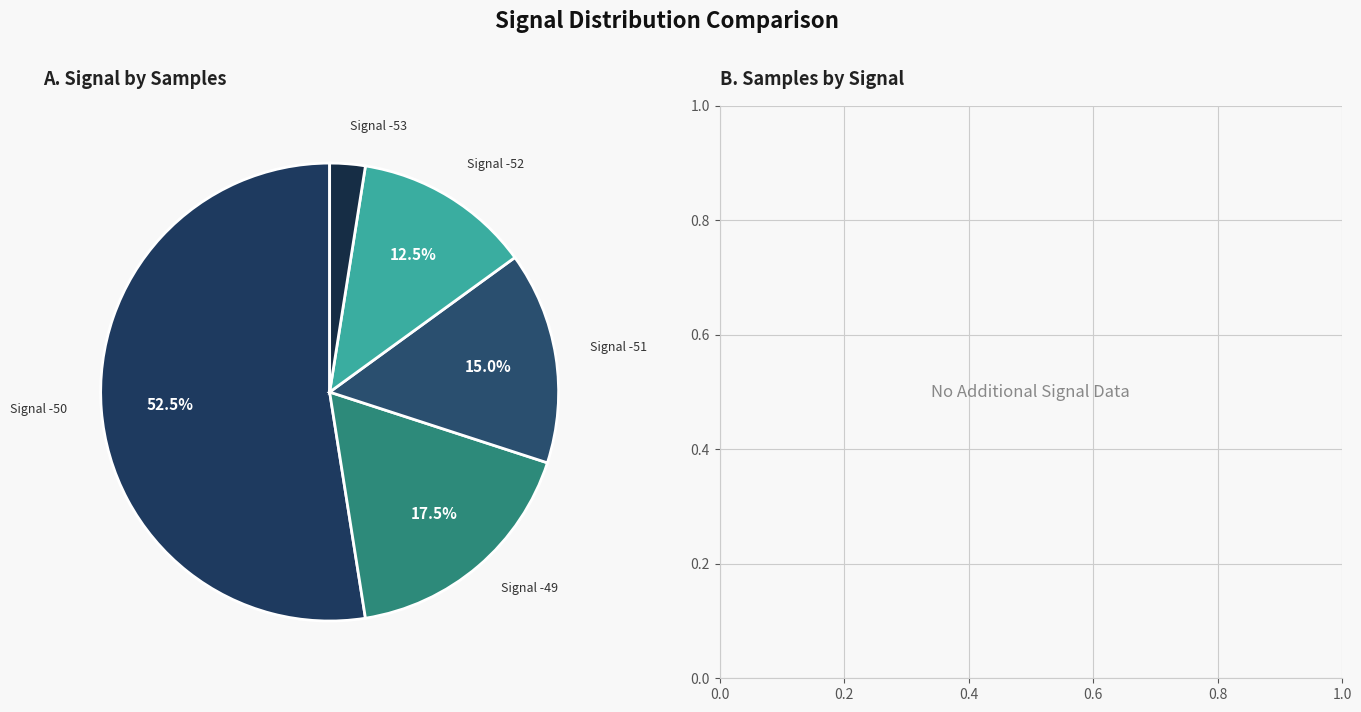

How many segments does this pie chart have?

5